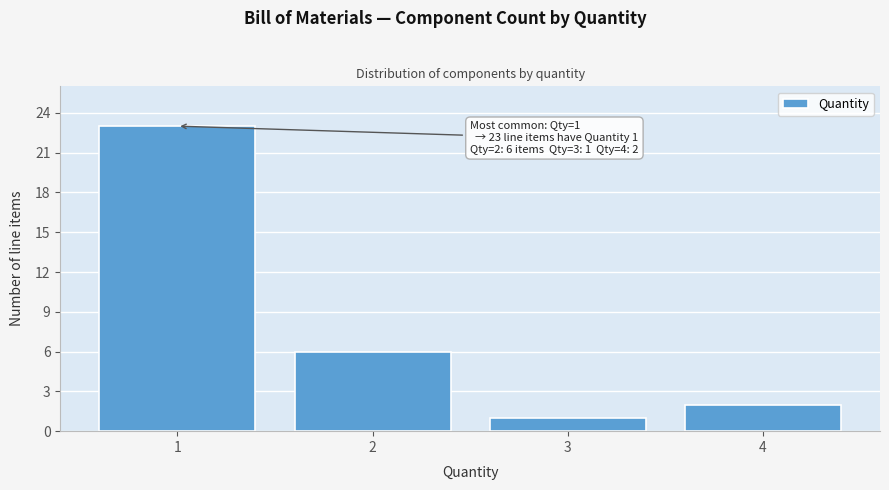

Reading left to right, what are all the values shown in this chart?

23	6	1	2